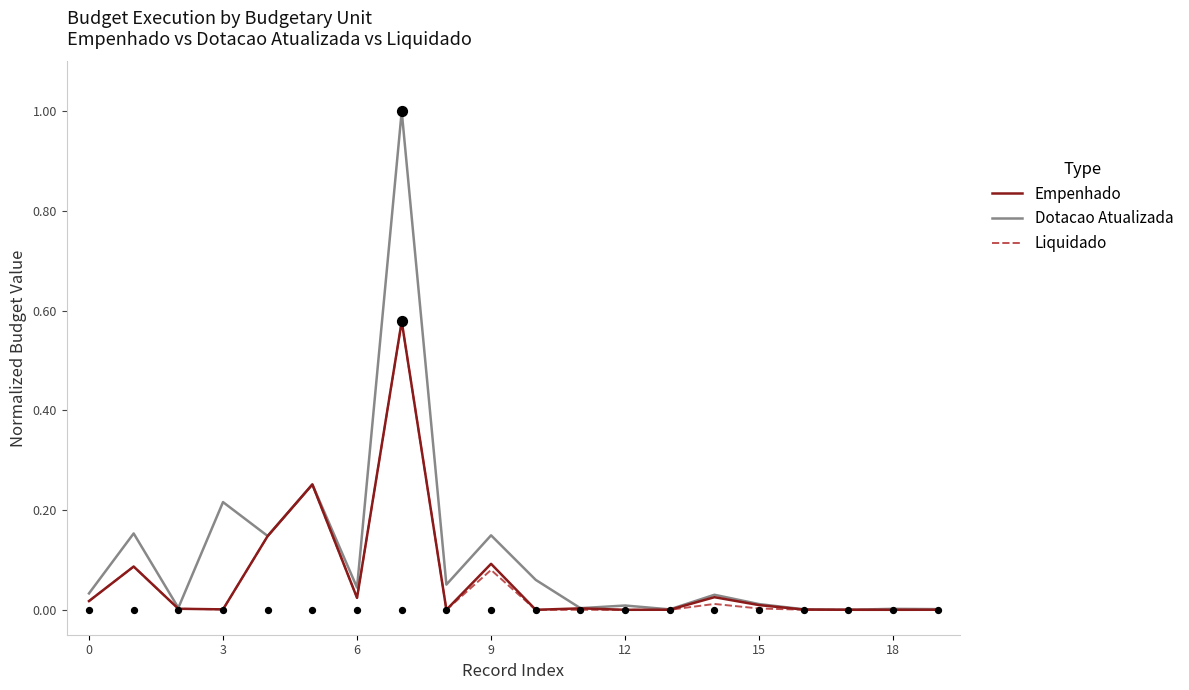

What are all the series names shown in the legend?

Empenhado, Dotacao Atualizada, Liquidado